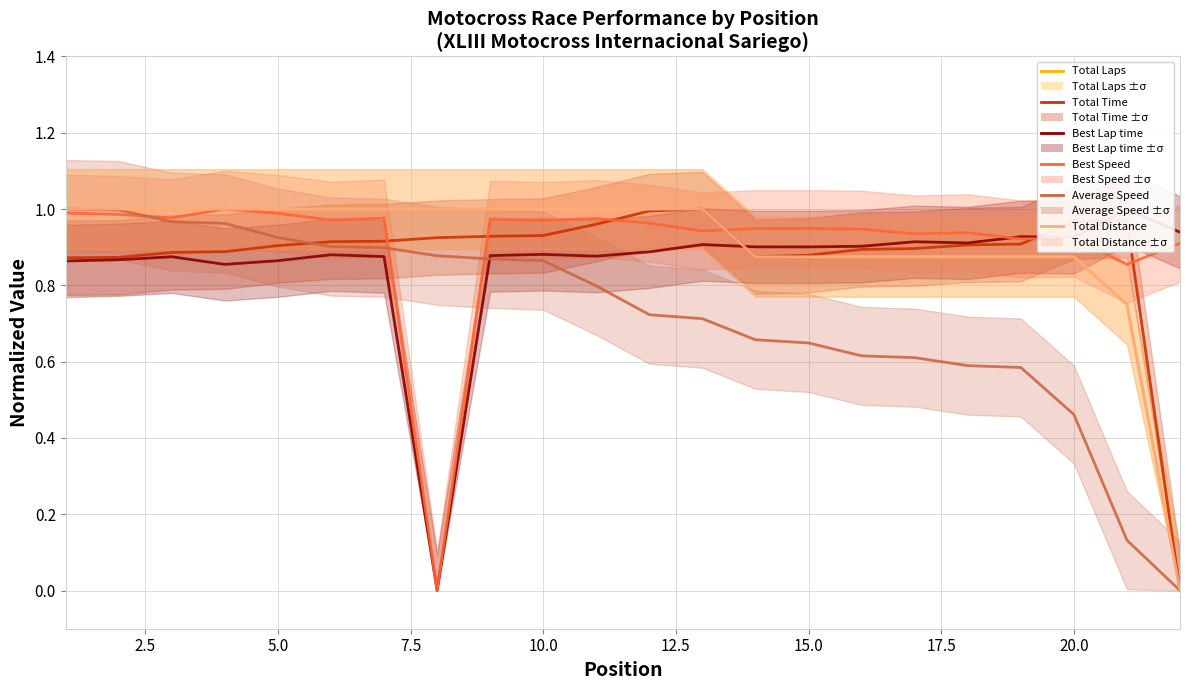

How many series are shown in this chart?

6